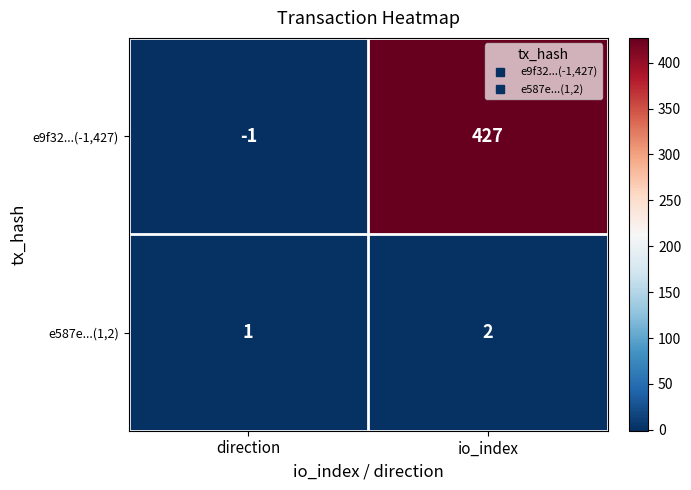

List the series in order of their peak value, lowest first.

e587e...(1,2), e9f32...(-1,427)